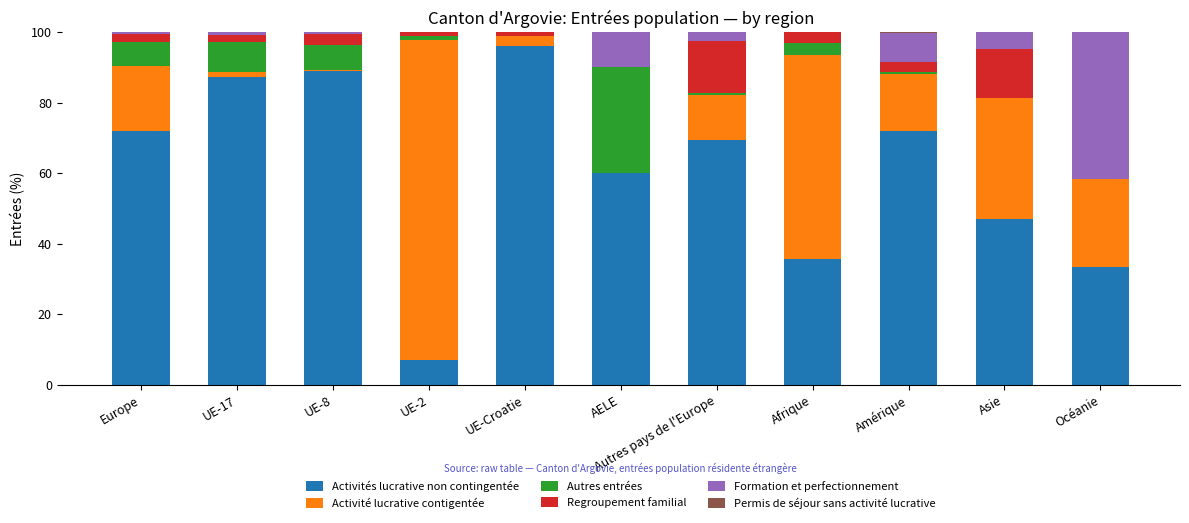

Which category has the highest value in the Activités lucrative non contingentée series?

UE-Croatie